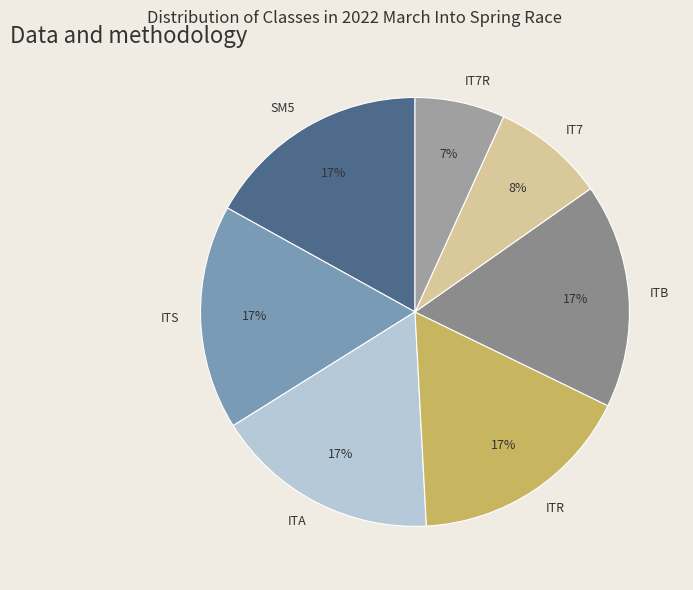

To the nearest percent, what percentage of the pie is IT7R?

7%